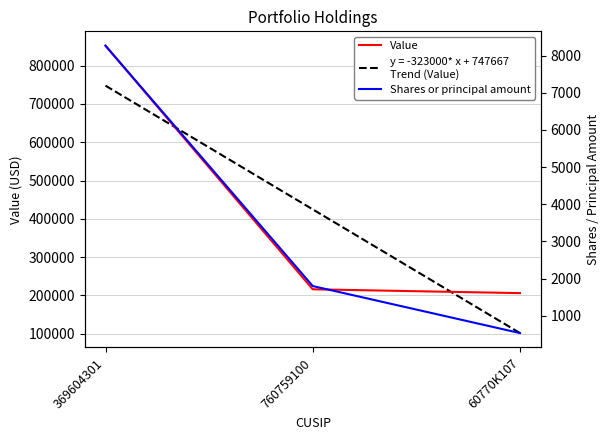

Rank the series at 760759100 from lowest to highest value.

Shares or principal amount, Value